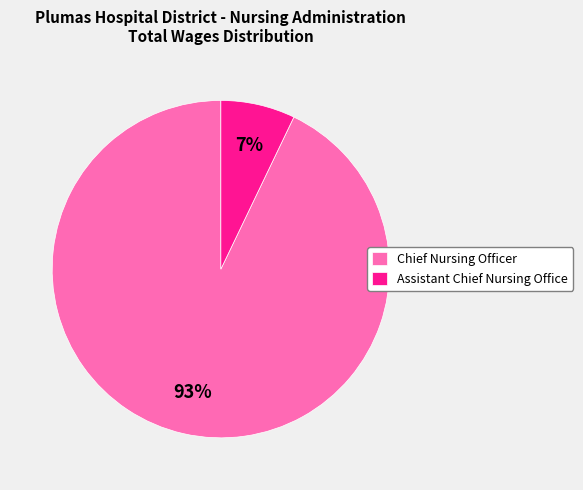

To the nearest percent, what percentage of the pie is Assistant Chief Nursing Office?

7%